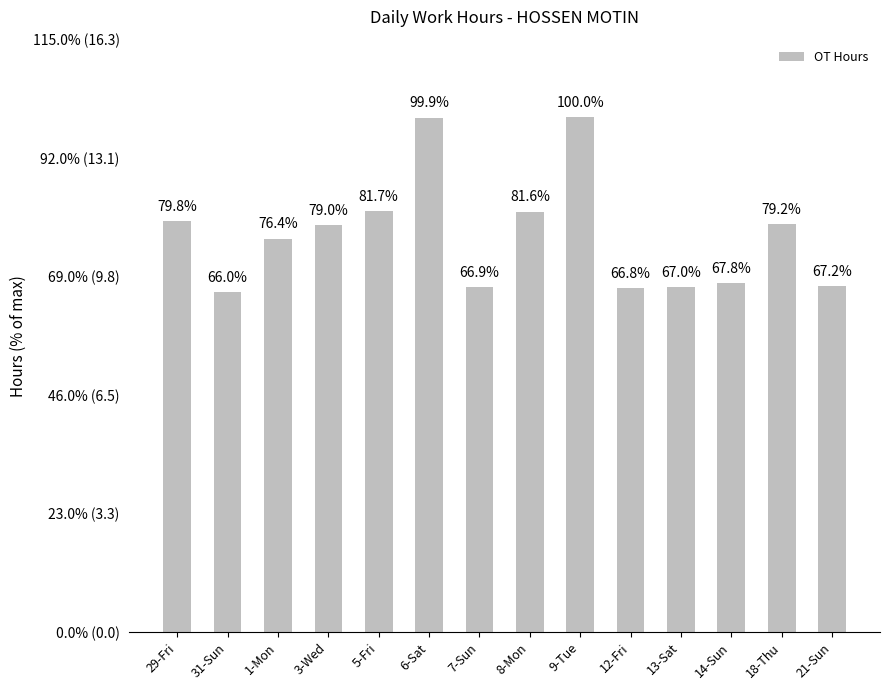

What is the value of the 1st bar from the left?

11.3